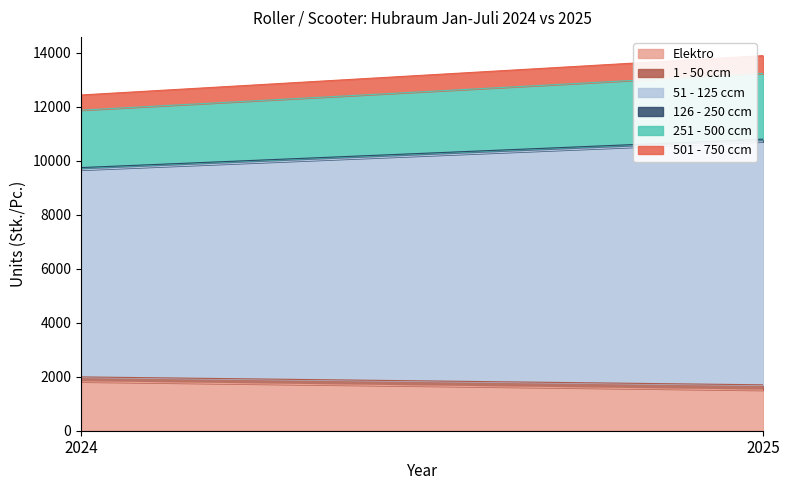

Which category has the highest value across all series?

2025